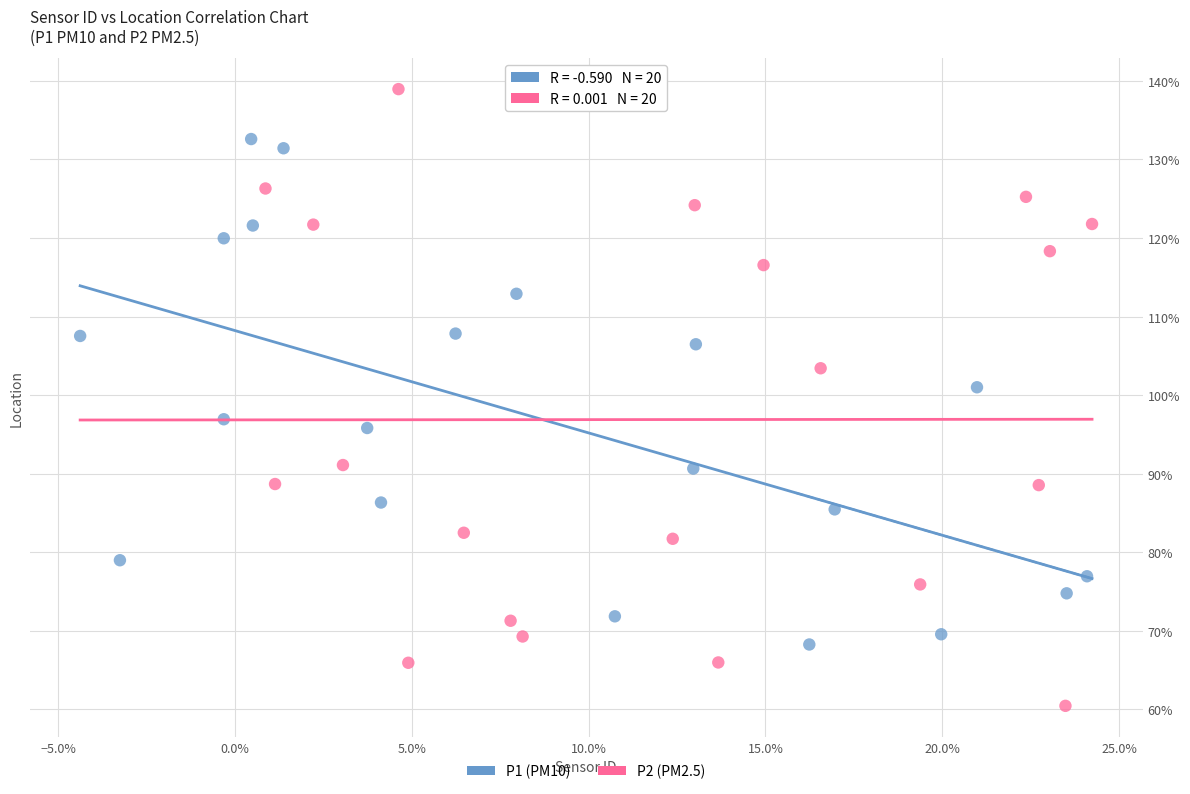

Which series has the widest spread of Y values?

P2 (PM2.5)